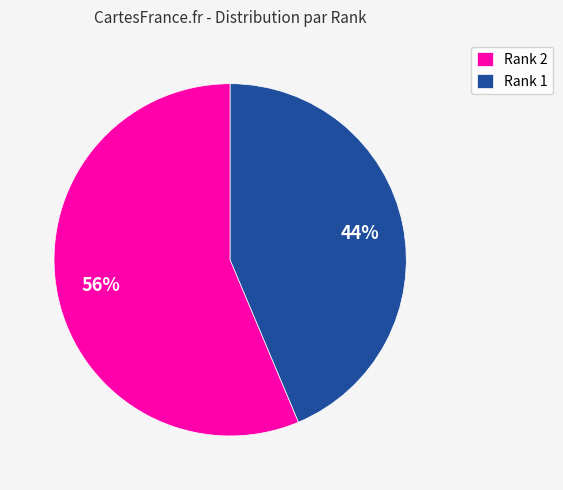

Which category has the smallest portion of the pie?

Rank 1